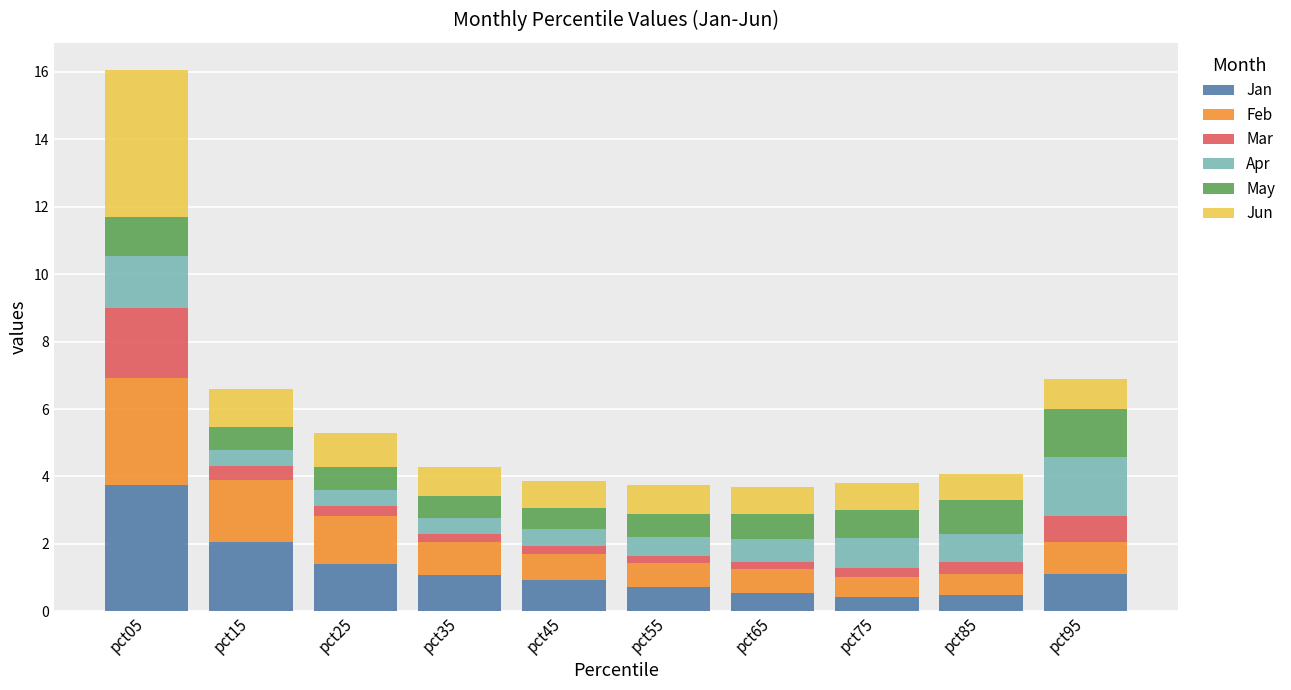

What is the minimum value for Jan?

0.4